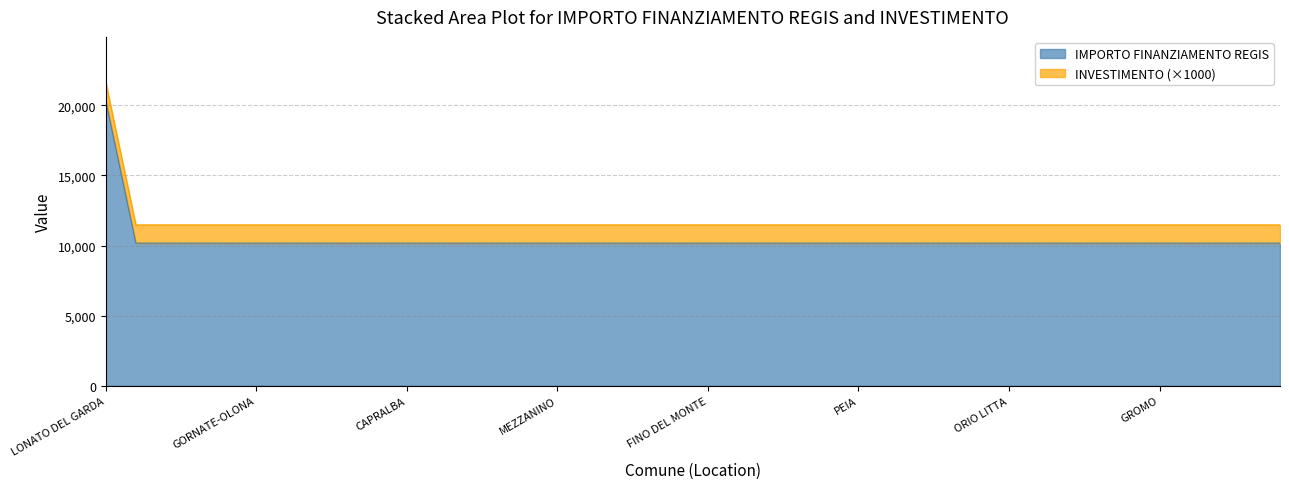

Where is the data nearest to the value 15258?

LONATO DEL GARDA